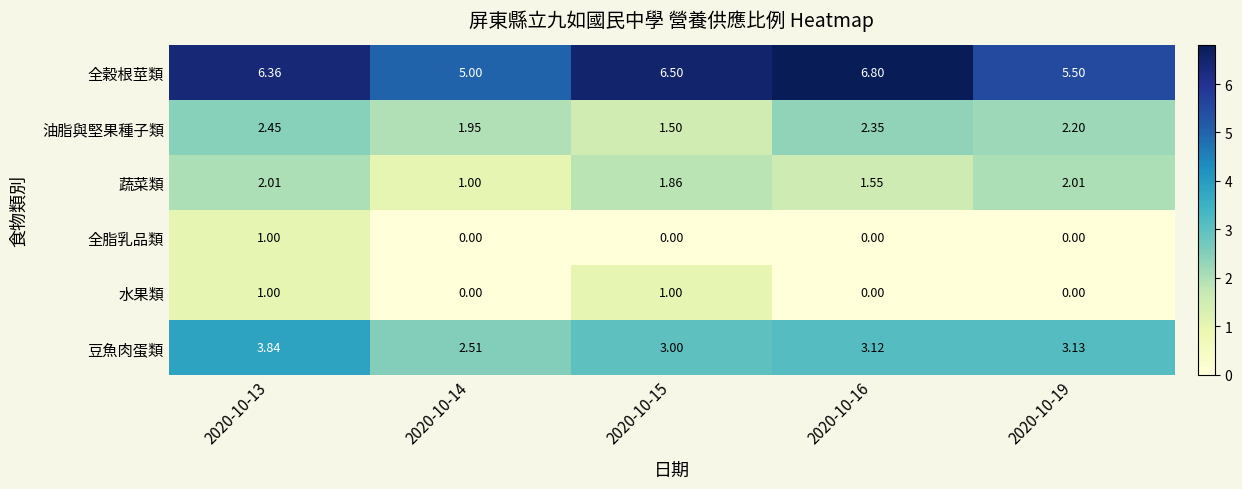

Is the value of 全脂乳品類 at 2020-10-13 greater than the value of 蔬菜類 at 2020-10-19?

No